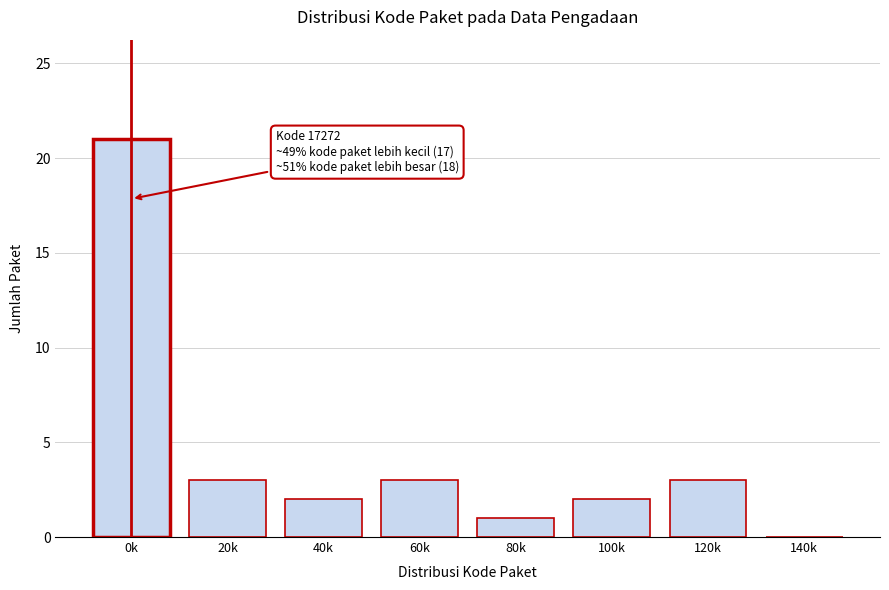

Reading right to left, list all the values displayed in this chart.

140k=0	120k=3	100k=2	80k=1	60k=3	40k=2	20k=3	0k=21